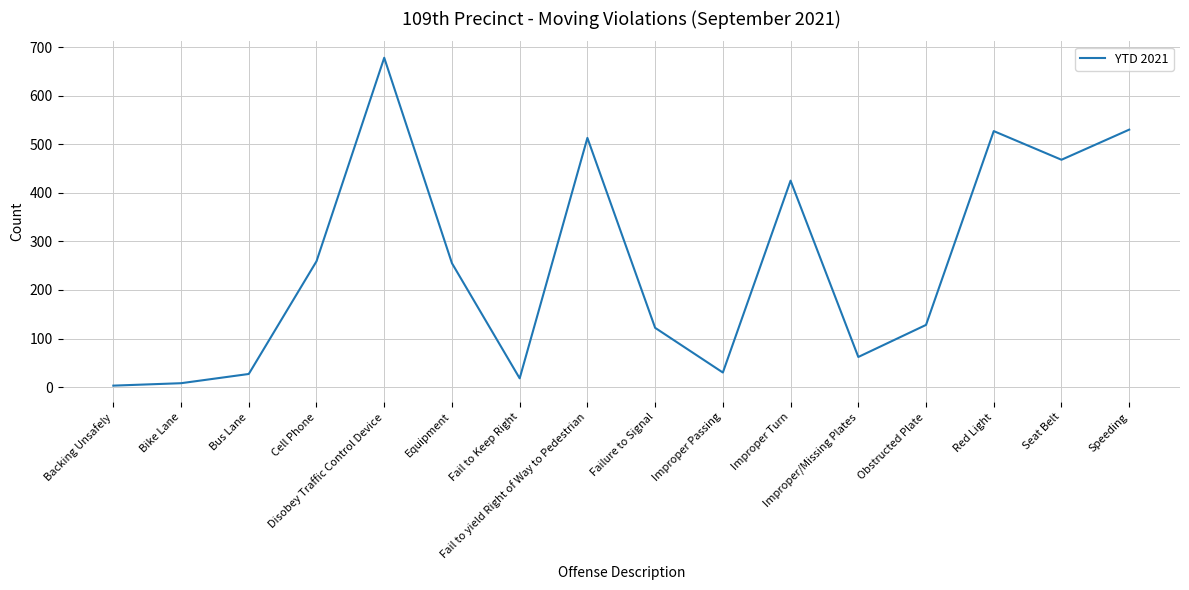

Count the number of data series in this chart.

1